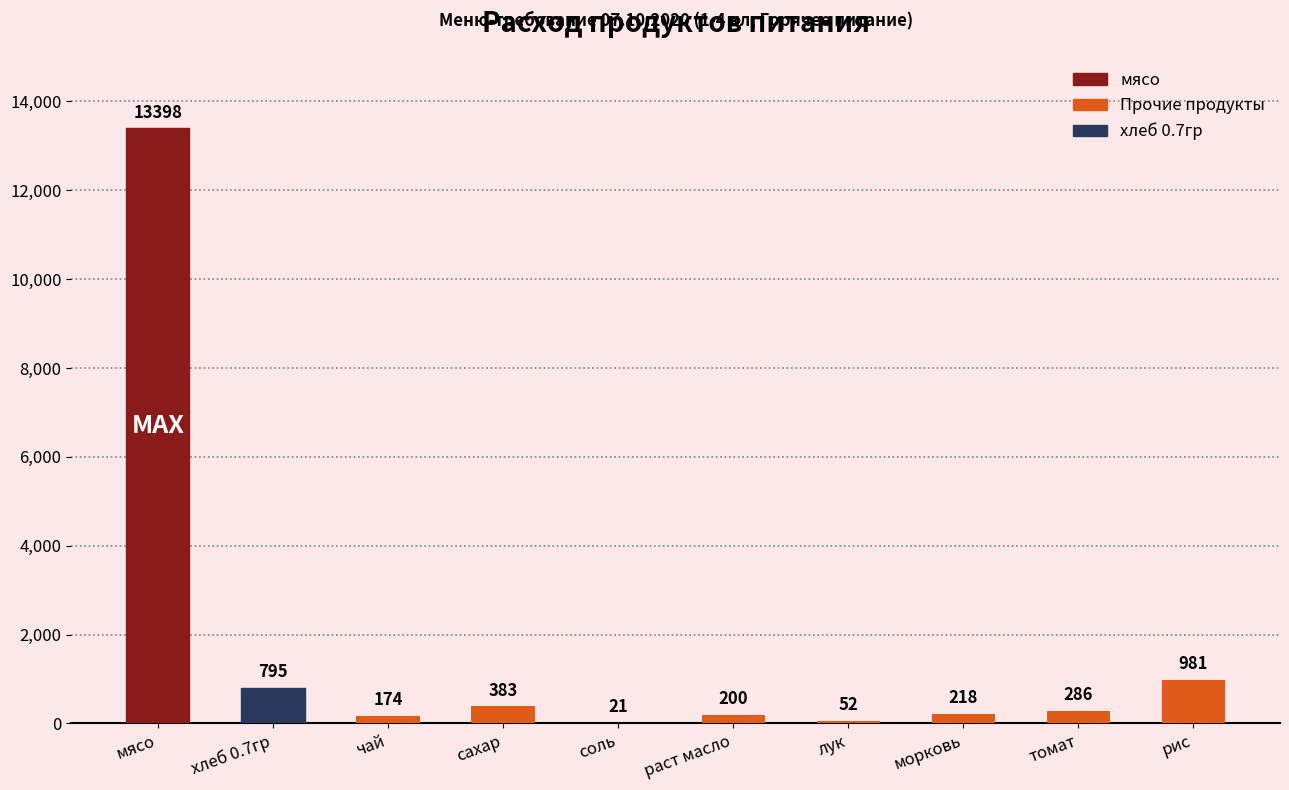

What is the ratio of the value at чай to the value at лук?

3.3